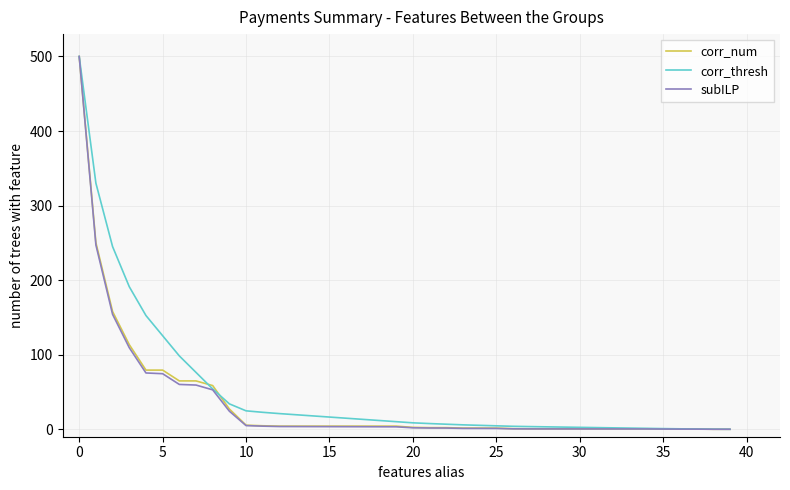

What is the maximum value shown in the chart?

500.0